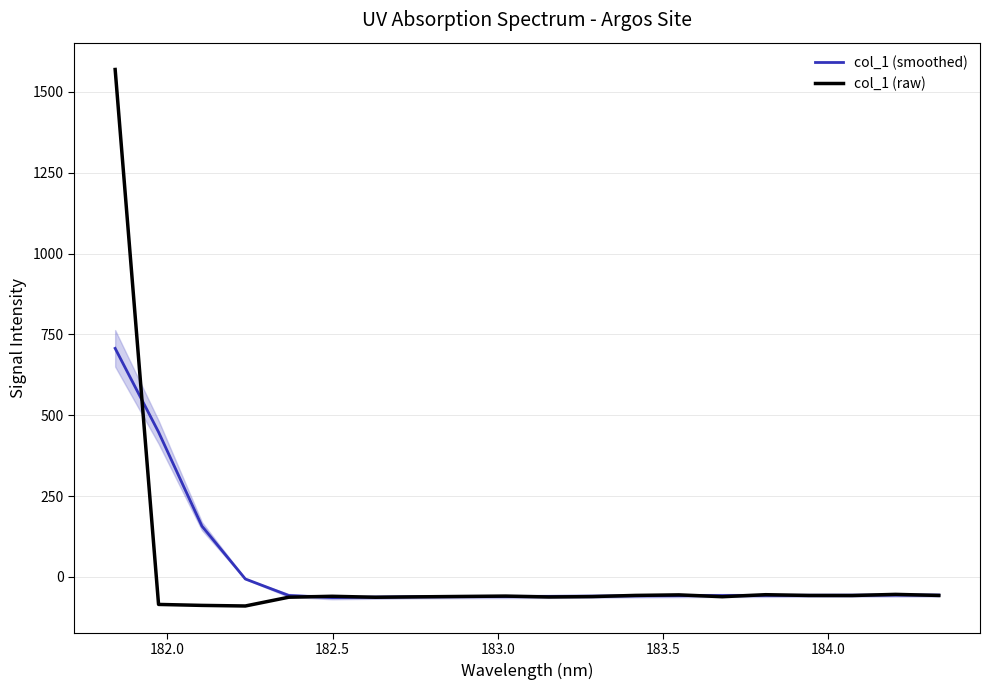

Which series has the largest range (max minus min)?

col_1 (raw)